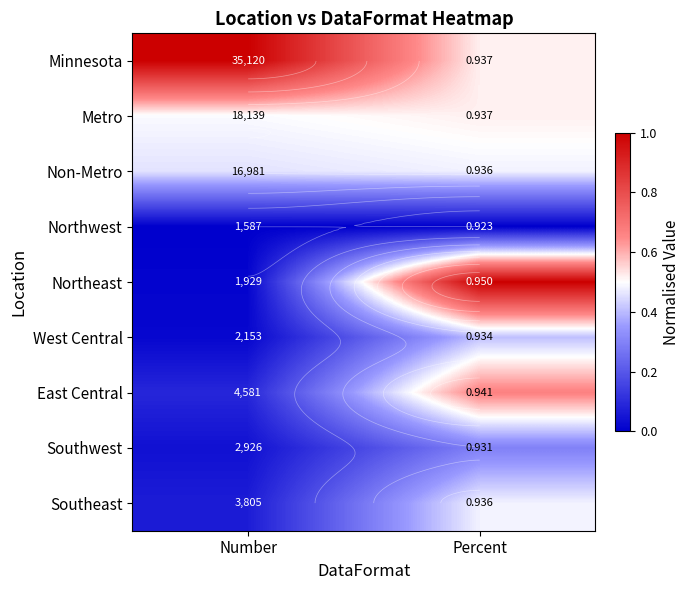

At which category does the chart reach its minimum across all series?

Number